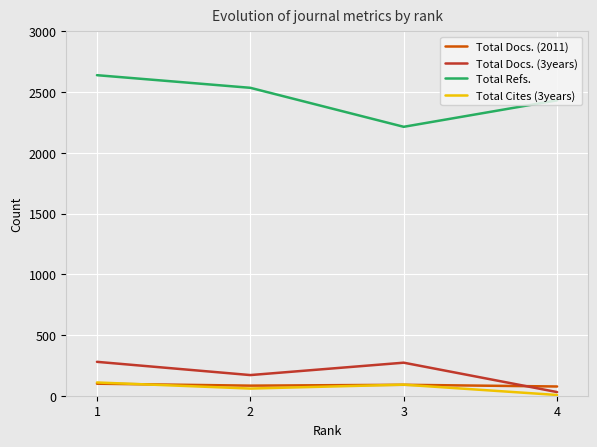

The value of Total Cites (3years) at 1 is 109. True or false?

True